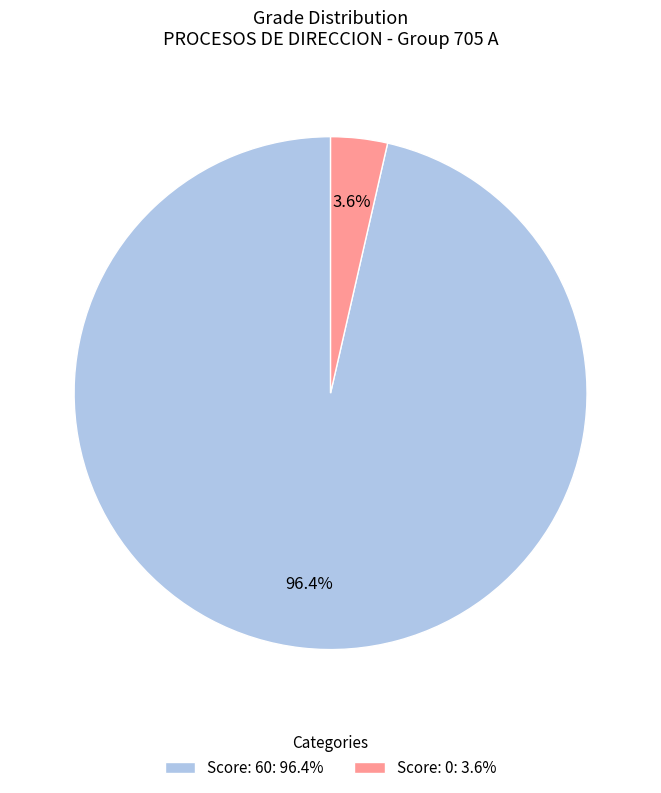

Does any single category account for the majority?

Yes